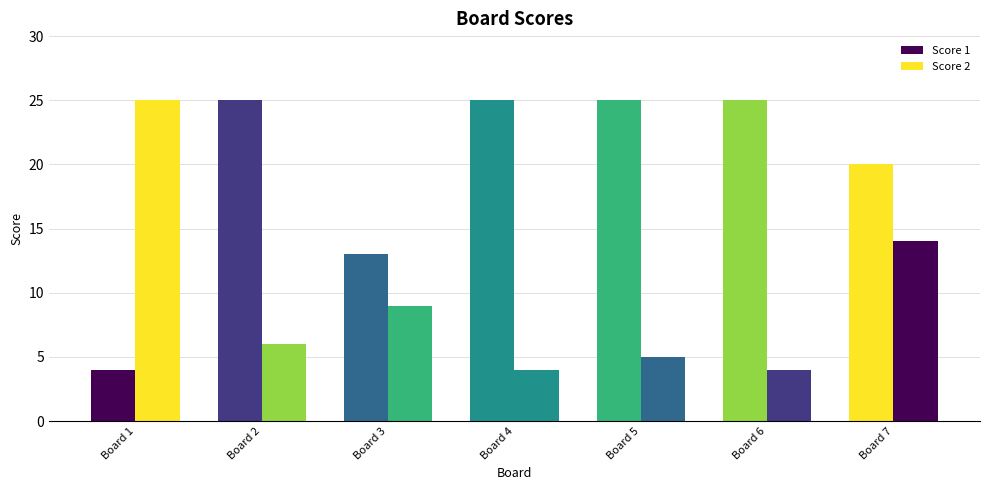

What is the difference between the maximum and minimum values in the Score 2 series?

21